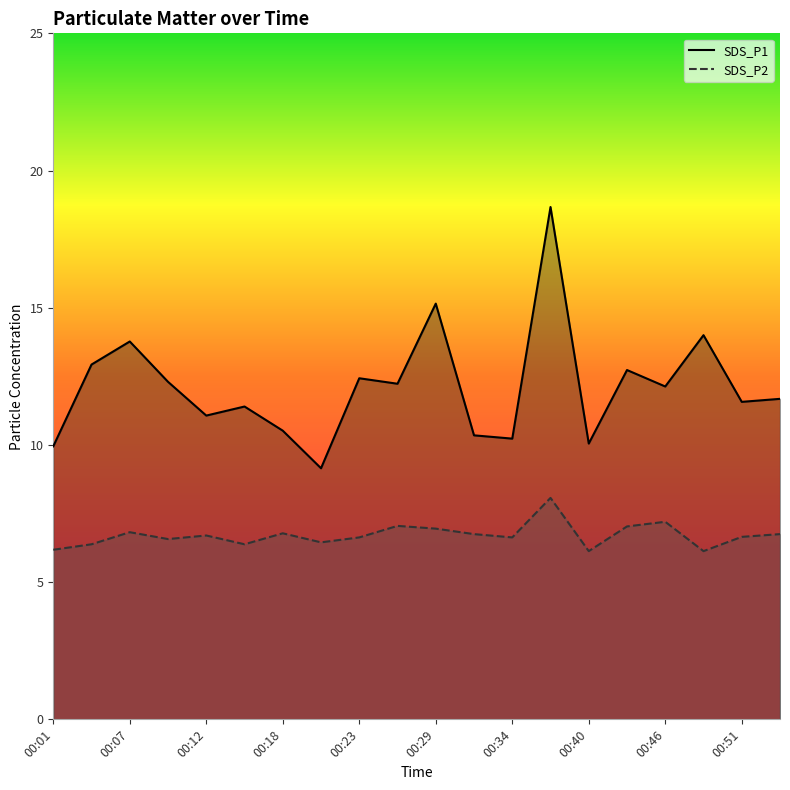

What is the value of the SDS_P2 line point at the 13th from the left?

6.6